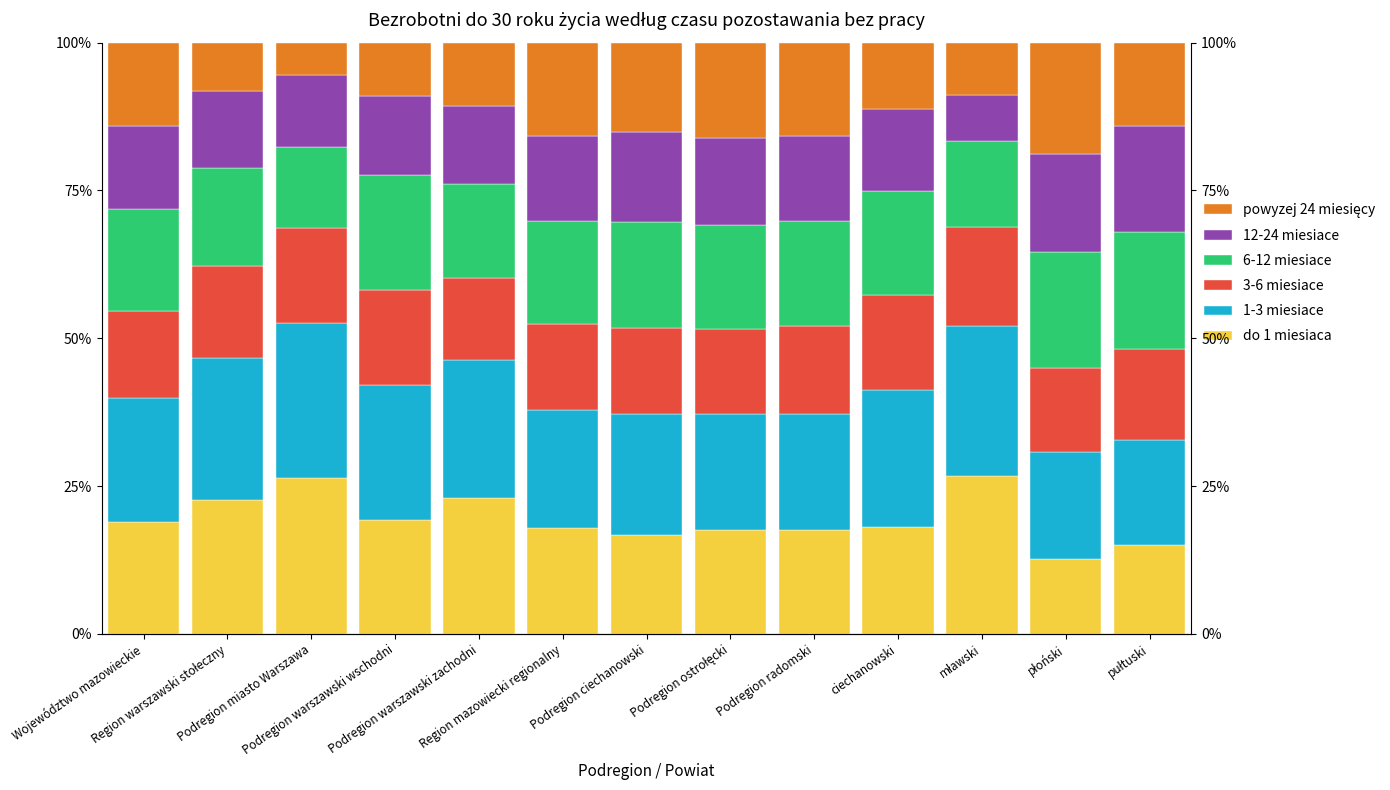

What is the sum of all 6-12 miesiace values?

225.2